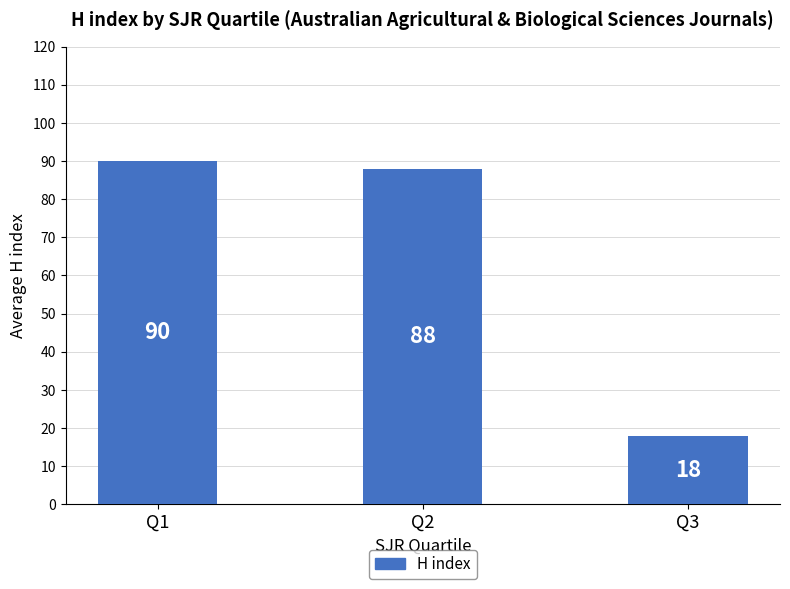

True or false: the data shows 25 at Q3.

False